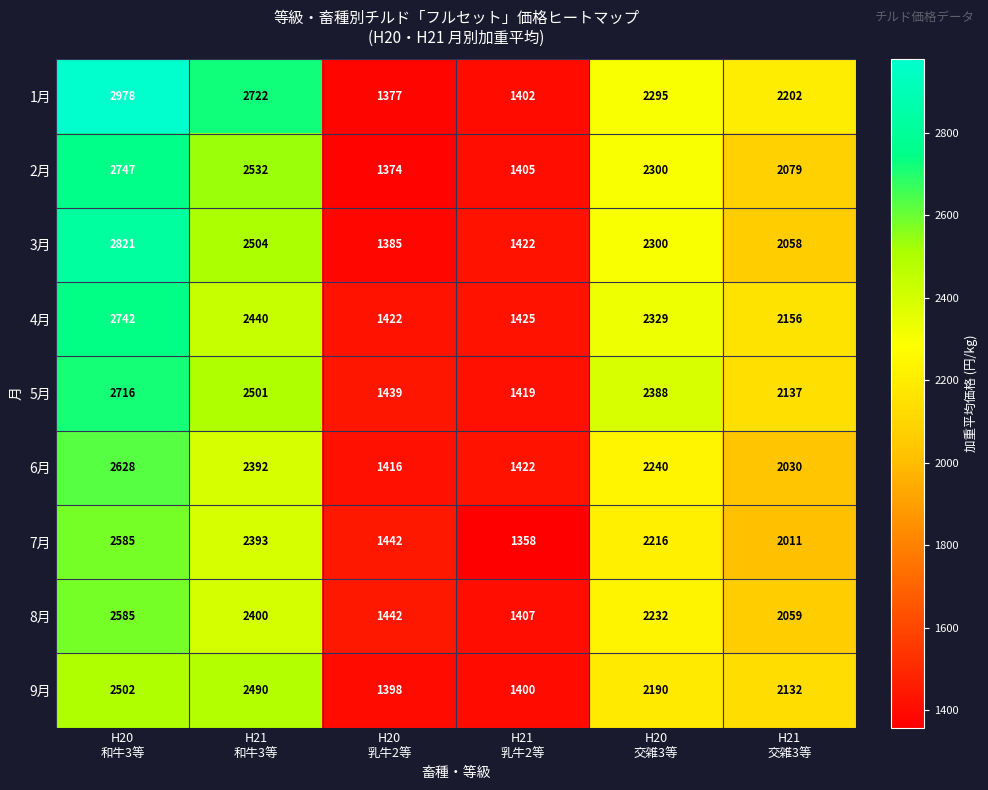

Which series has the largest range (max minus min)?

1月